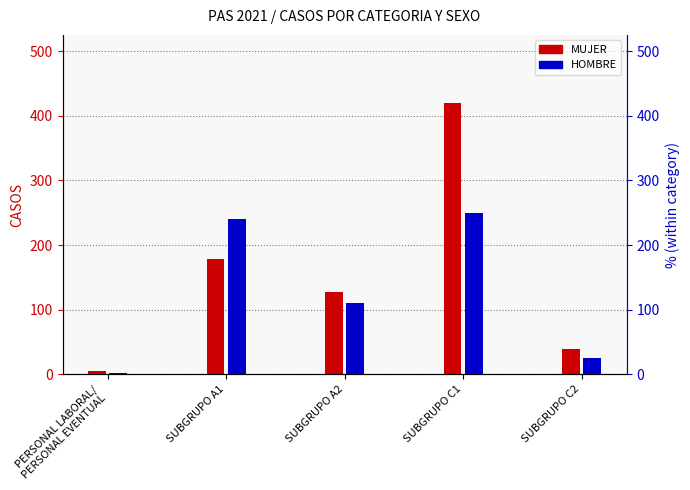

What is the difference between the highest and lowest values at SUBGRUPO C2?

15